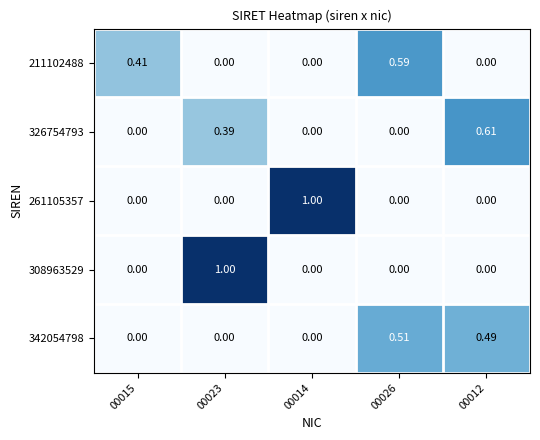

Which series has the largest range (max minus min)?

261105357